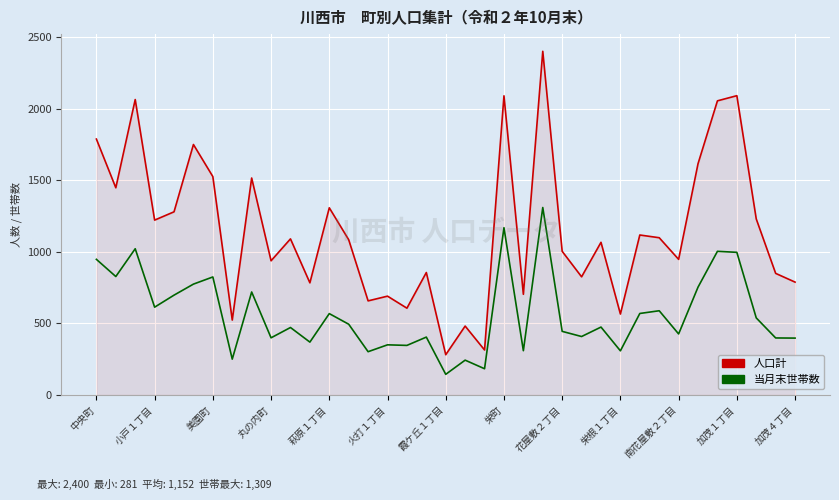

True or false: 人口計 and 当月末世帯数 intersect in this chart.

False